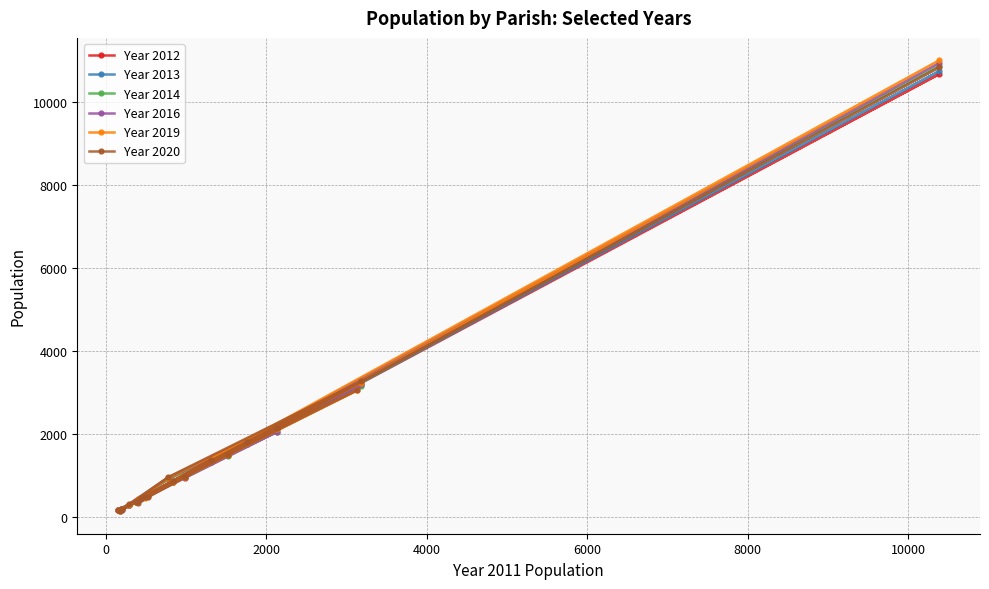

What are all the series names shown in the legend?

Year 2012, Year 2013, Year 2014, Year 2016, Year 2019, Year 2020